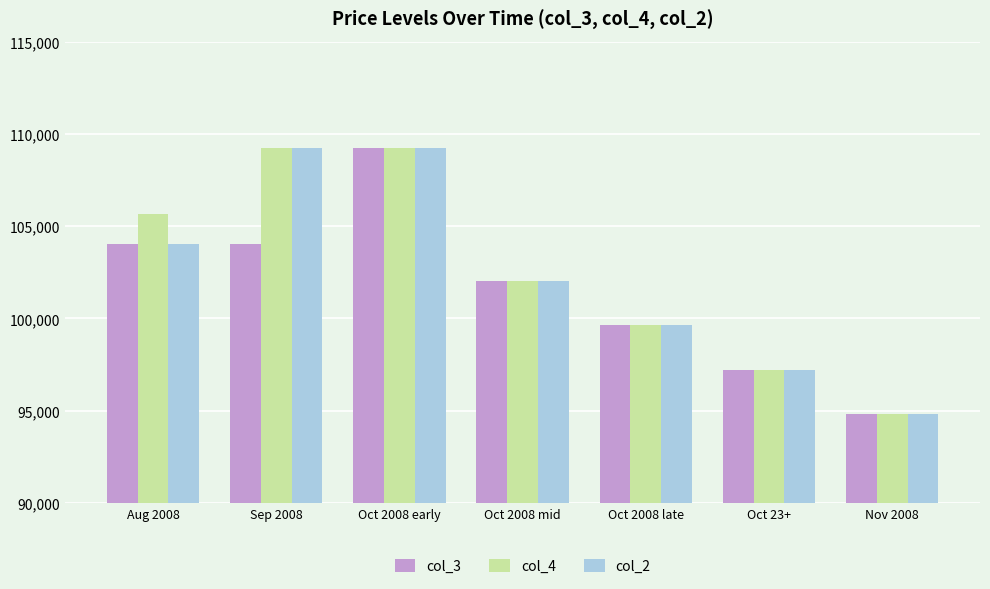

Count the number of categories in the chart.

7